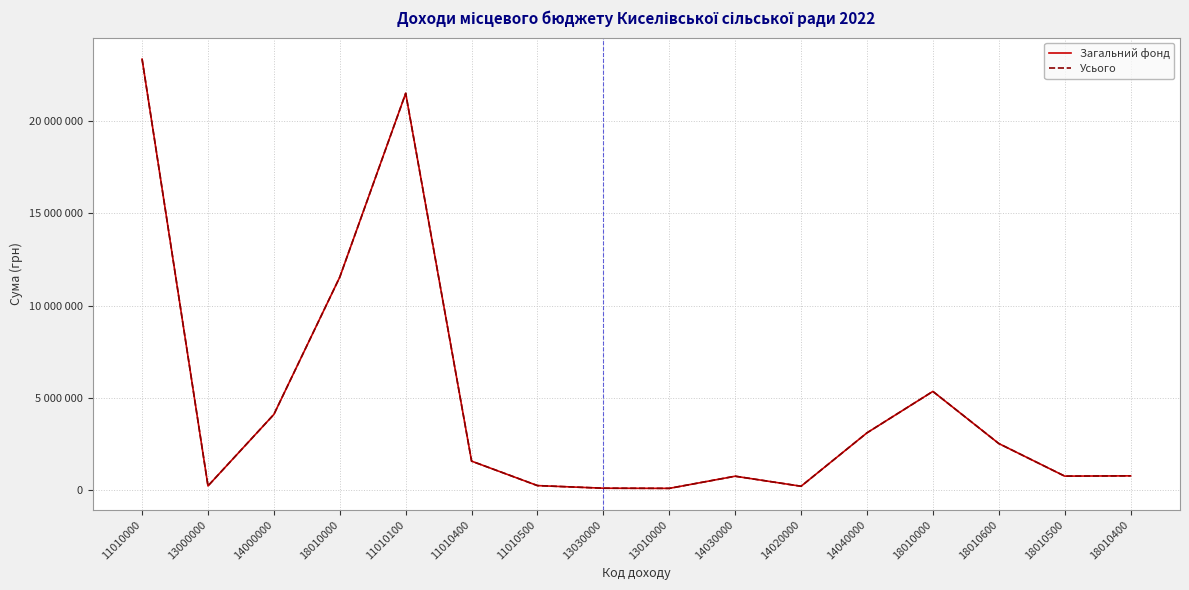

What is the value of the Загальний фонд point at the 3rd from the left?

4116300